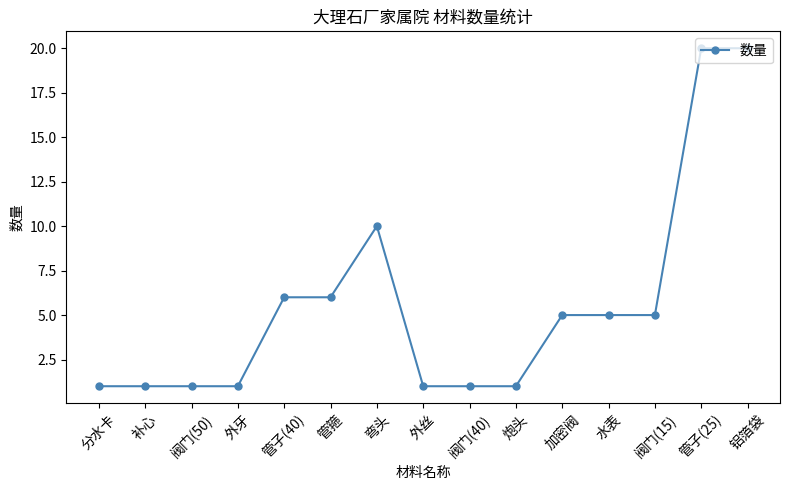

What is the sum of all values?

84